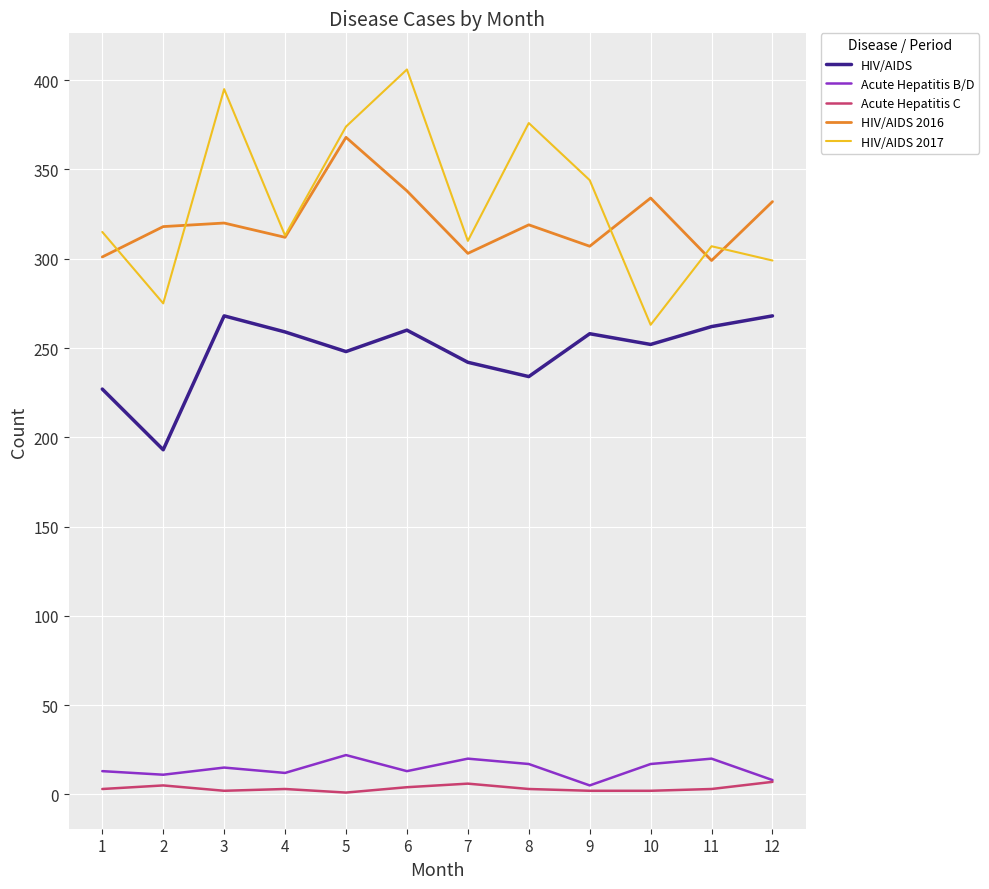

The value of Acute Hepatitis B/D at 7 is 20. True or false?

True